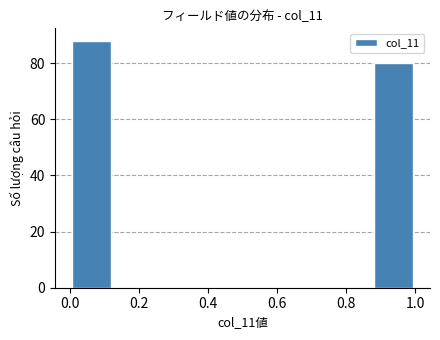

Reading left to right, list every bar in this chart as the range it spans on the x-axis followed by its height. Neither the bar edges nor the heights are printed on the chart, so give them approximately, as read against the axes.

0.000 to 0.125: 88
0.125 to 0.250: 0
0.250 to 0.375: 0
0.375 to 0.500: 0
0.500 to 0.625: 0
0.625 to 0.750: 0
0.750 to 0.875: 0
0.875 to 1.000: 80